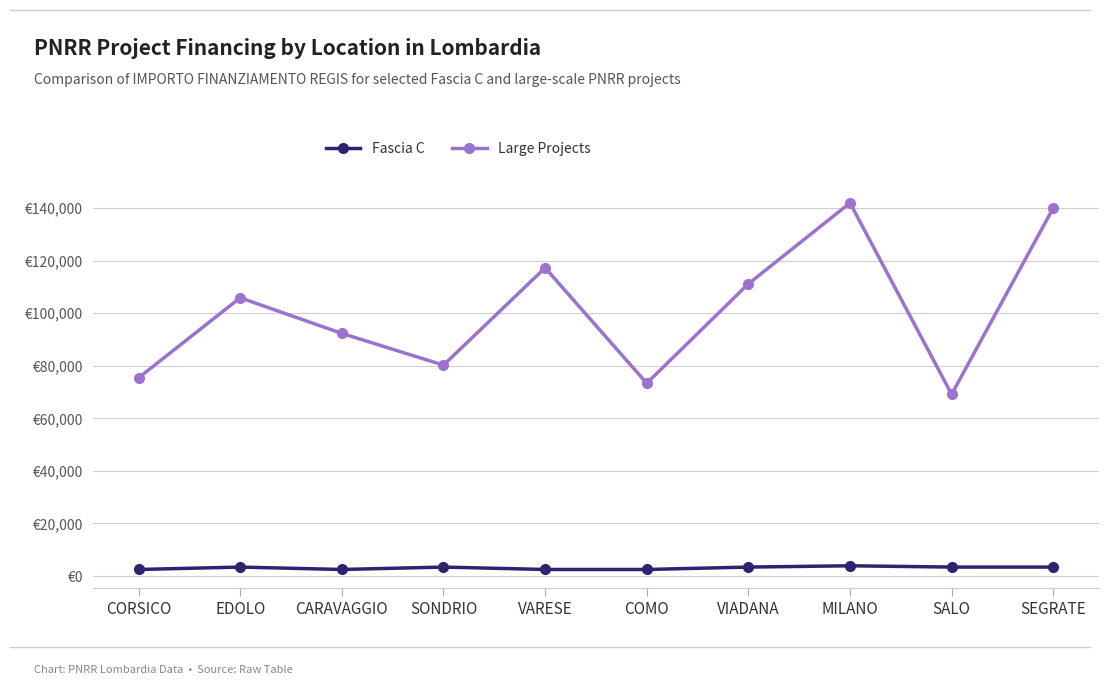

At which label does Fascia C first exceed 3413?

MILANO